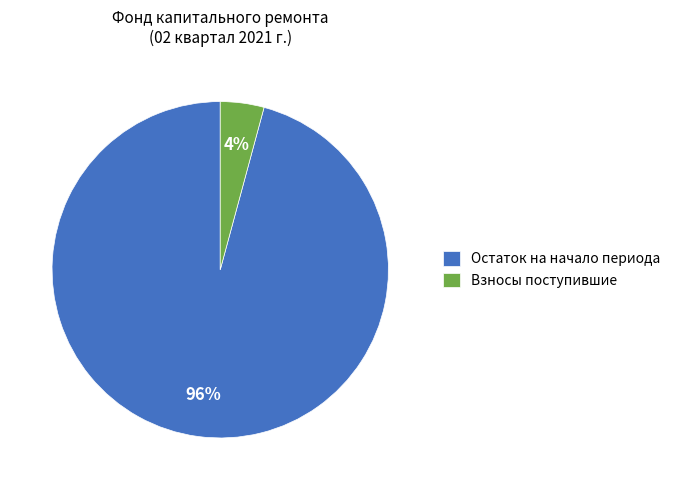

To the nearest percent, what portion does Остаток на начало периода represent?

96%